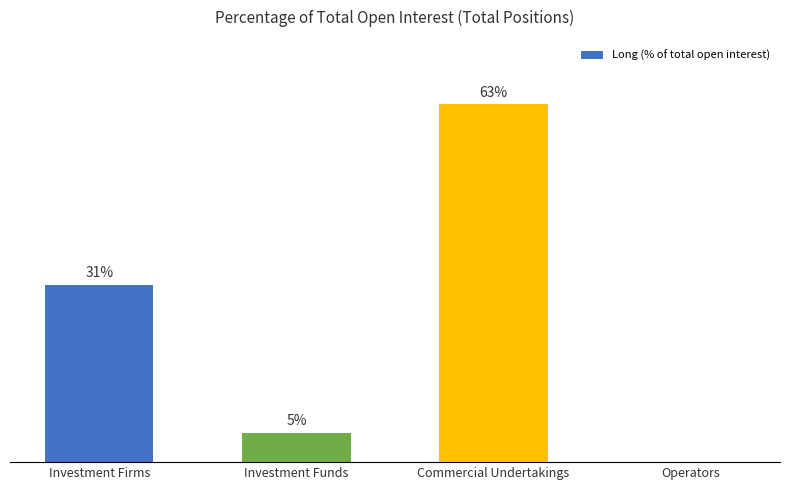

Is it true that the value at Operators is 42.9?

False